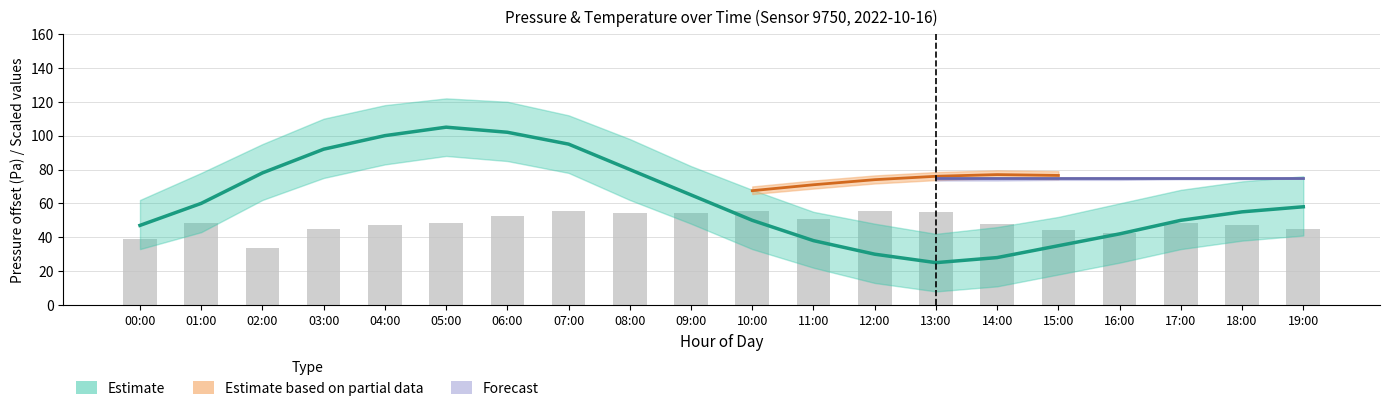

What value does the data have at 06:00?

52.4